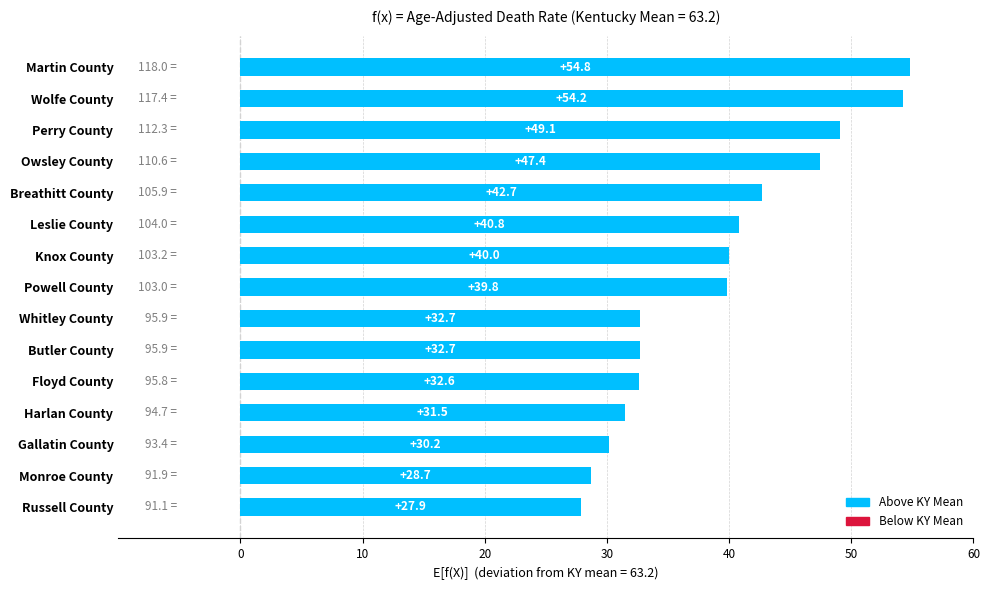

What is the label of the 7th bar from the top?

Knox County